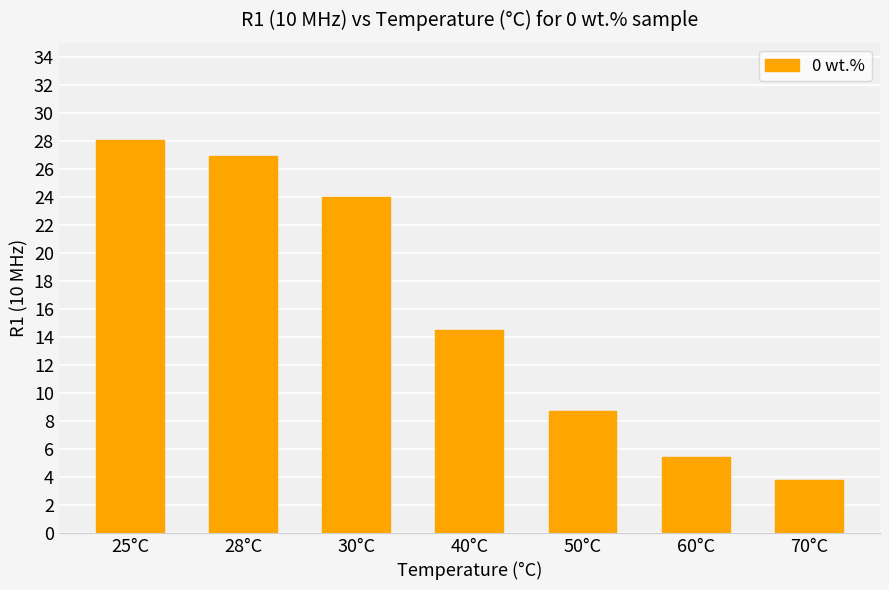

What is the smallest value displayed?

3.8